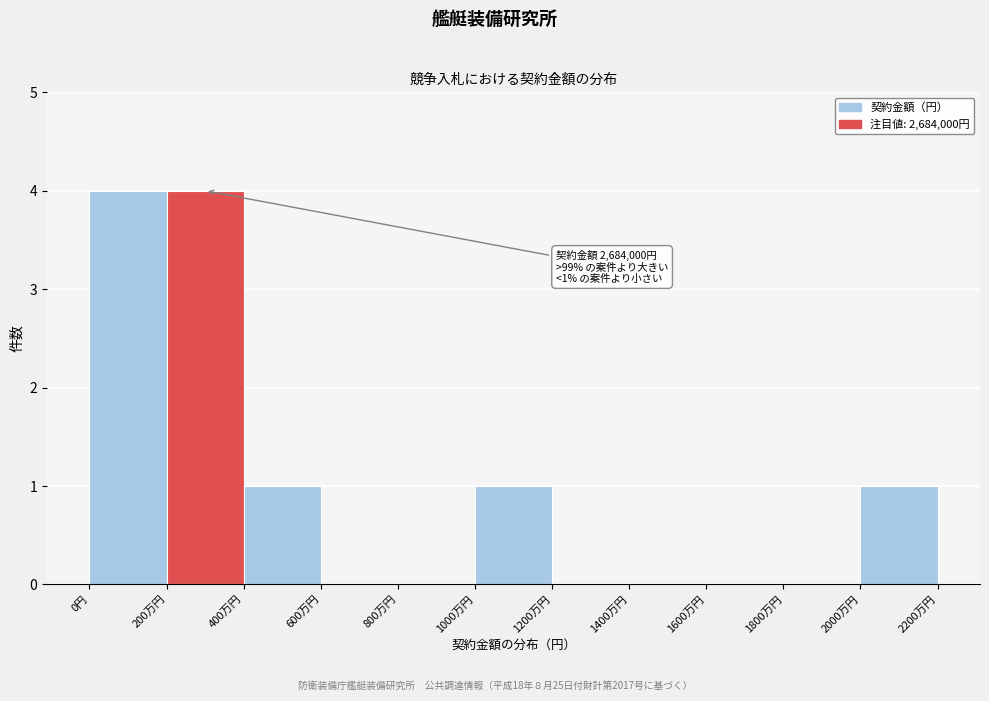

Reading left to right, extract all data points from this chart.

0円=4	200万円=4	400万円=1	600万円=0	800万円=0	1000万円=1	1200万円=0	1400万円=0	1600万円=0	1800万円=0	2000万円=1